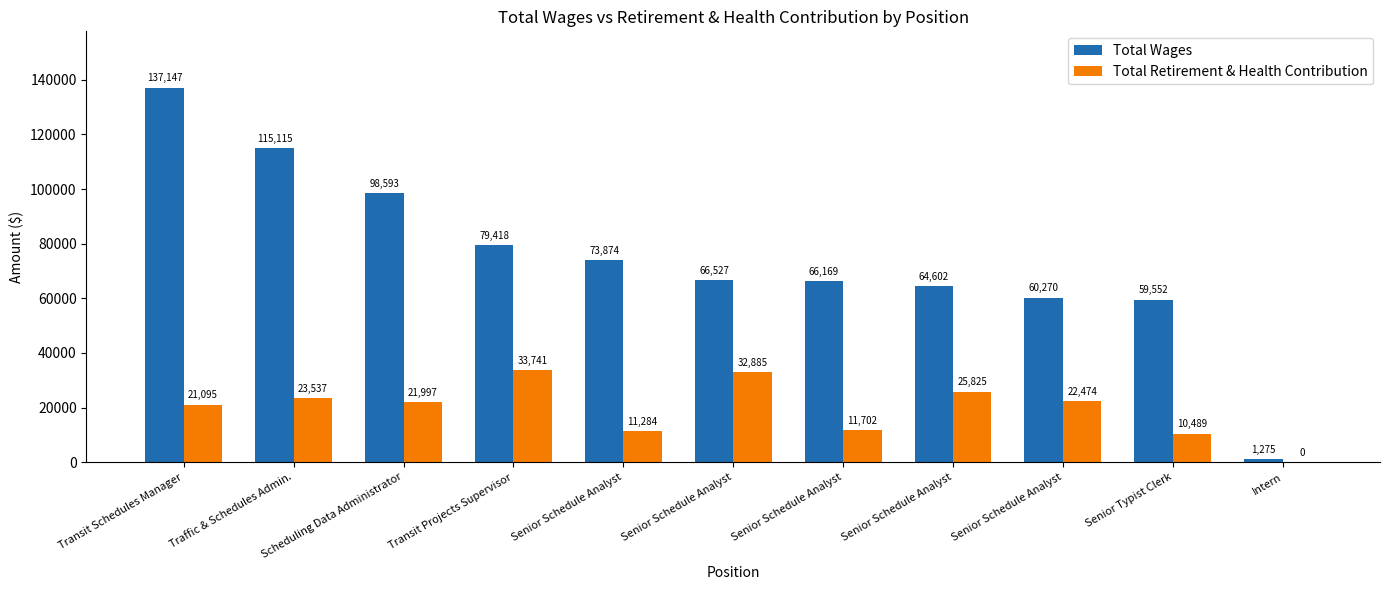

True or false: Total Retirement & Health Contribution has a value of 11284 at Senior Schedule Analyst.

True